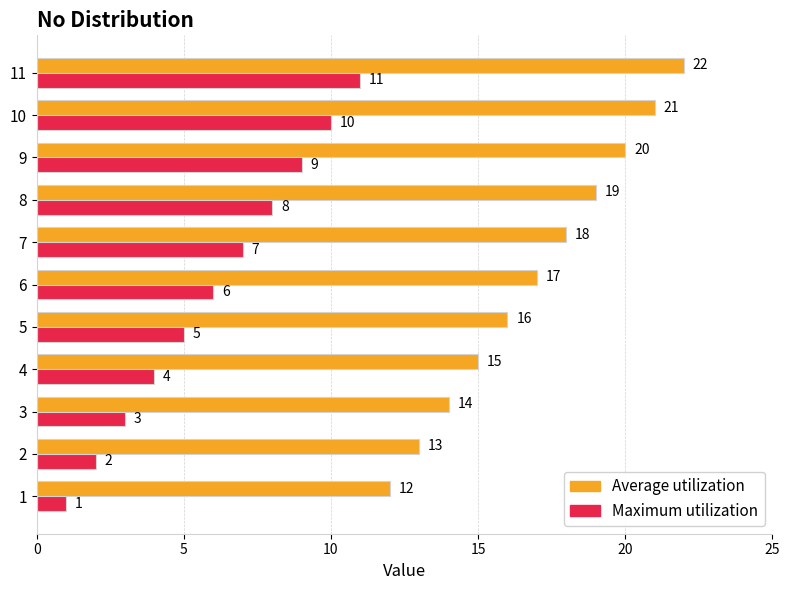

At how many categories does at least one series exceed 8?

11